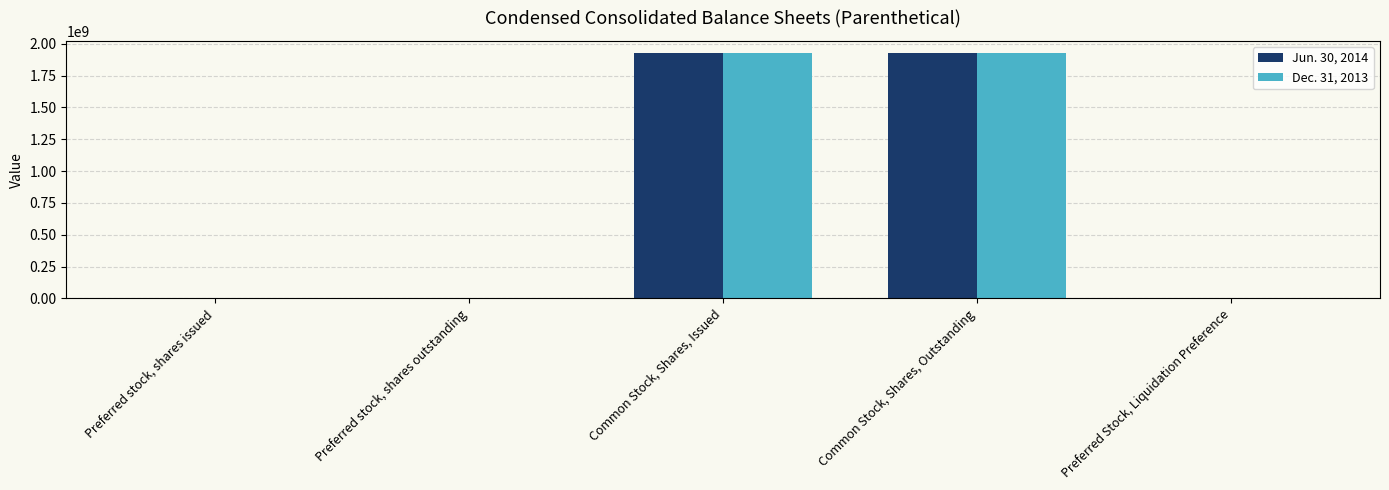

Is it true that Jun. 30, 2014 equals 1313739792 at Common Stock, Shares, Issued?

False